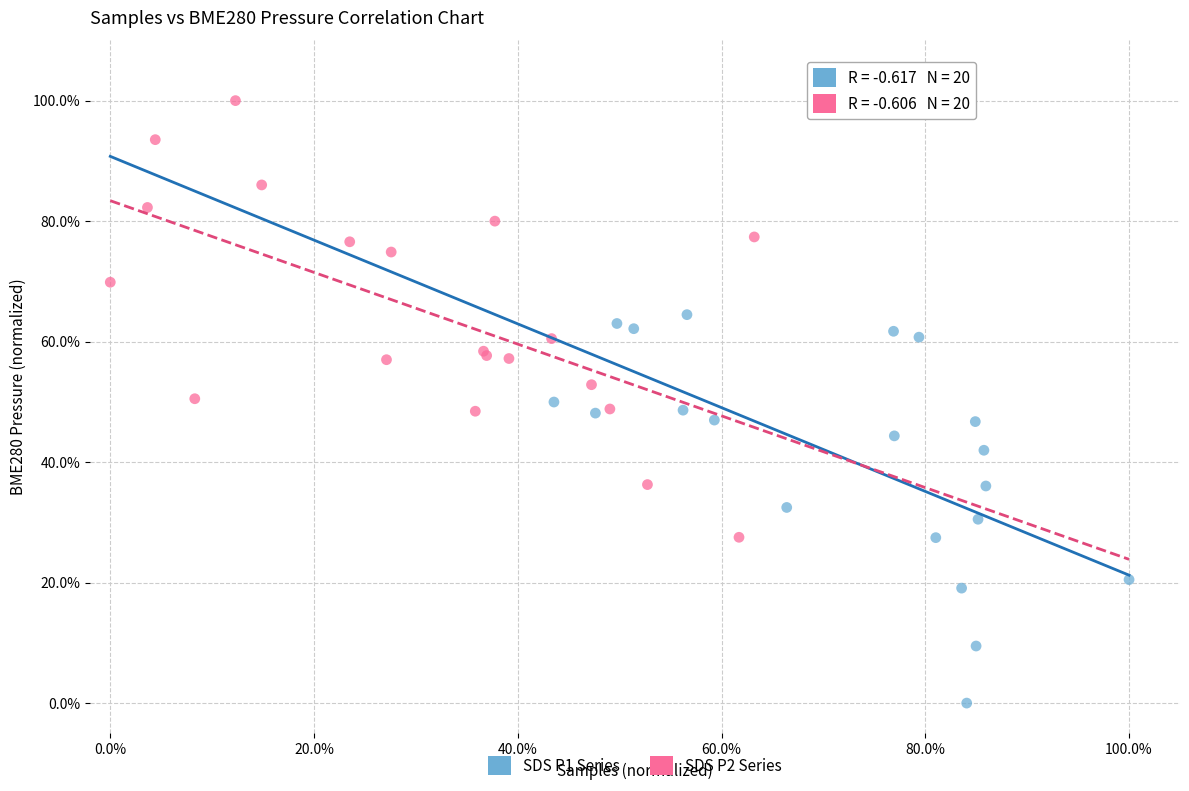

What are all the series names shown in the legend?

SDS P1 Series, SDS P2 Series